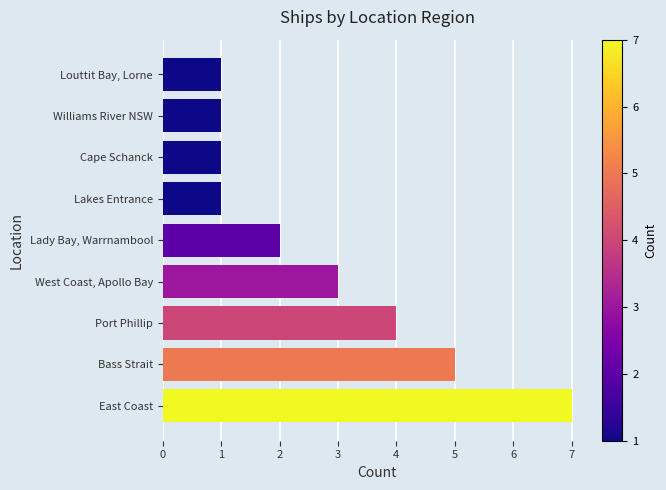

Does the chart contain any negative values?

No